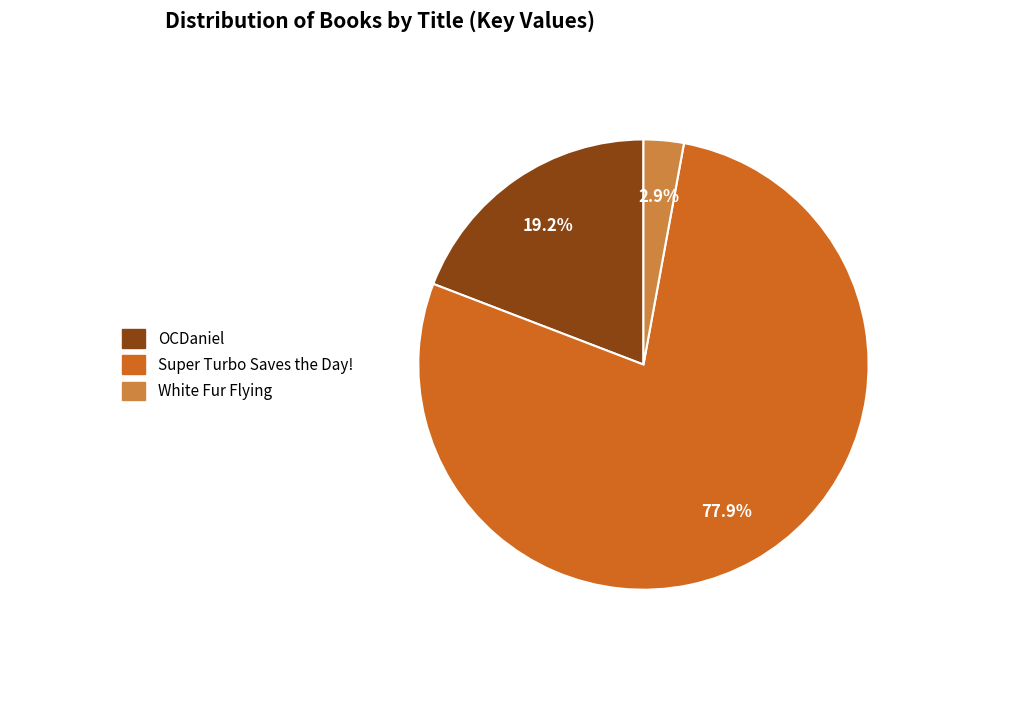

Is it true that Super Turbo Saves the Day! is 67% of the pie?

False